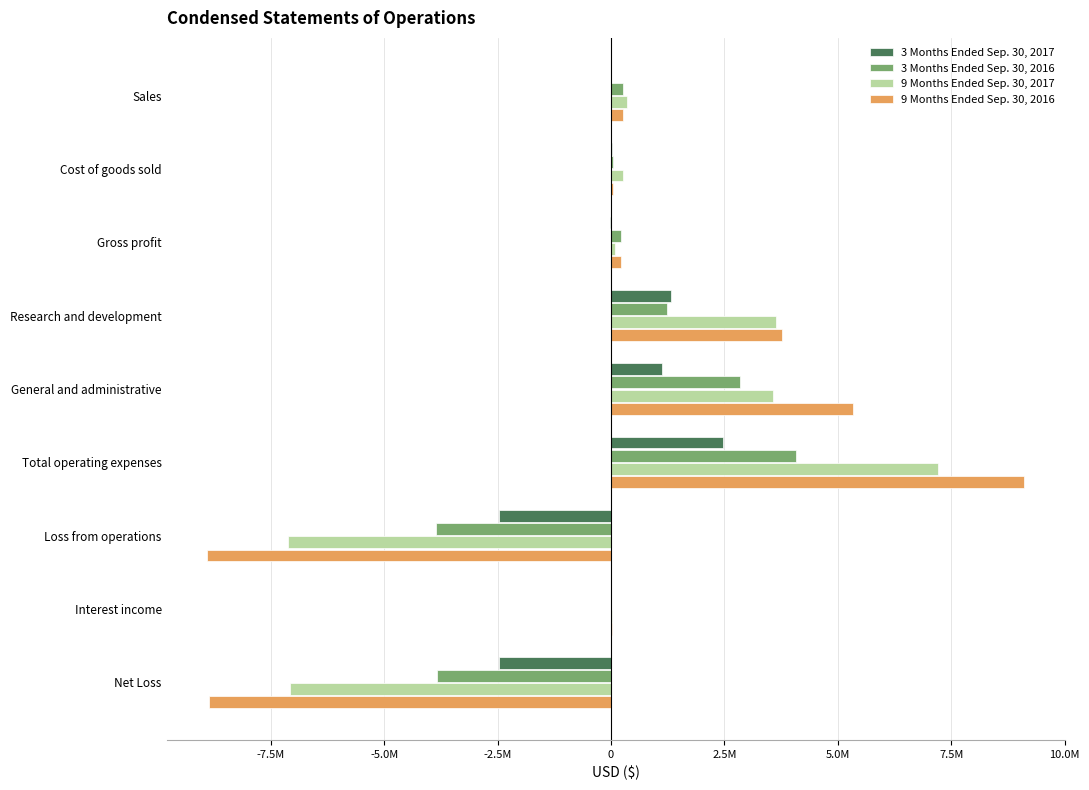

What is the value of the 9 Months Ended Sep. 30, 2016 bar at the 8th from the left?

30000